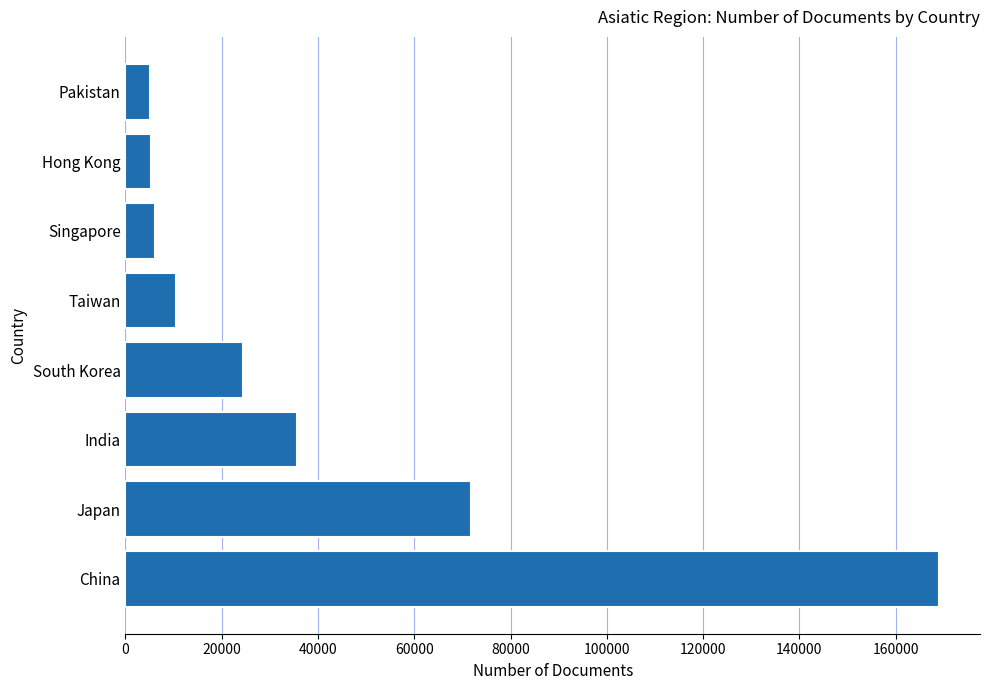

The value at Singapore is 6234. True or false?

True